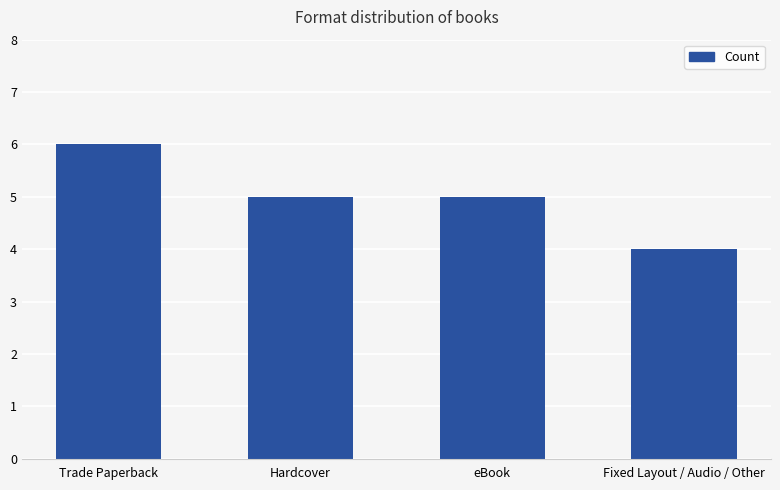

What is the sum of all values?

20